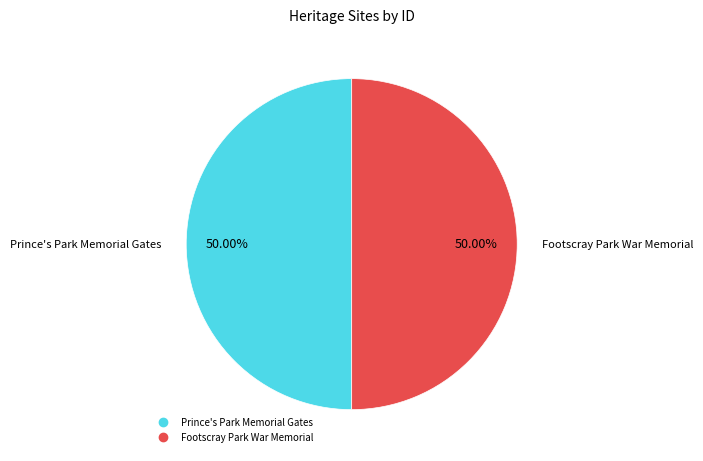

How much of the chart is everything except Prince's Park Memorial Gates?

50.0%